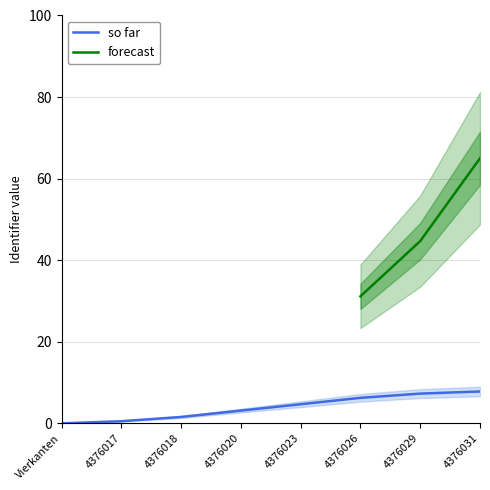

Is it true that so far equals 11.6 at 4376029?

False